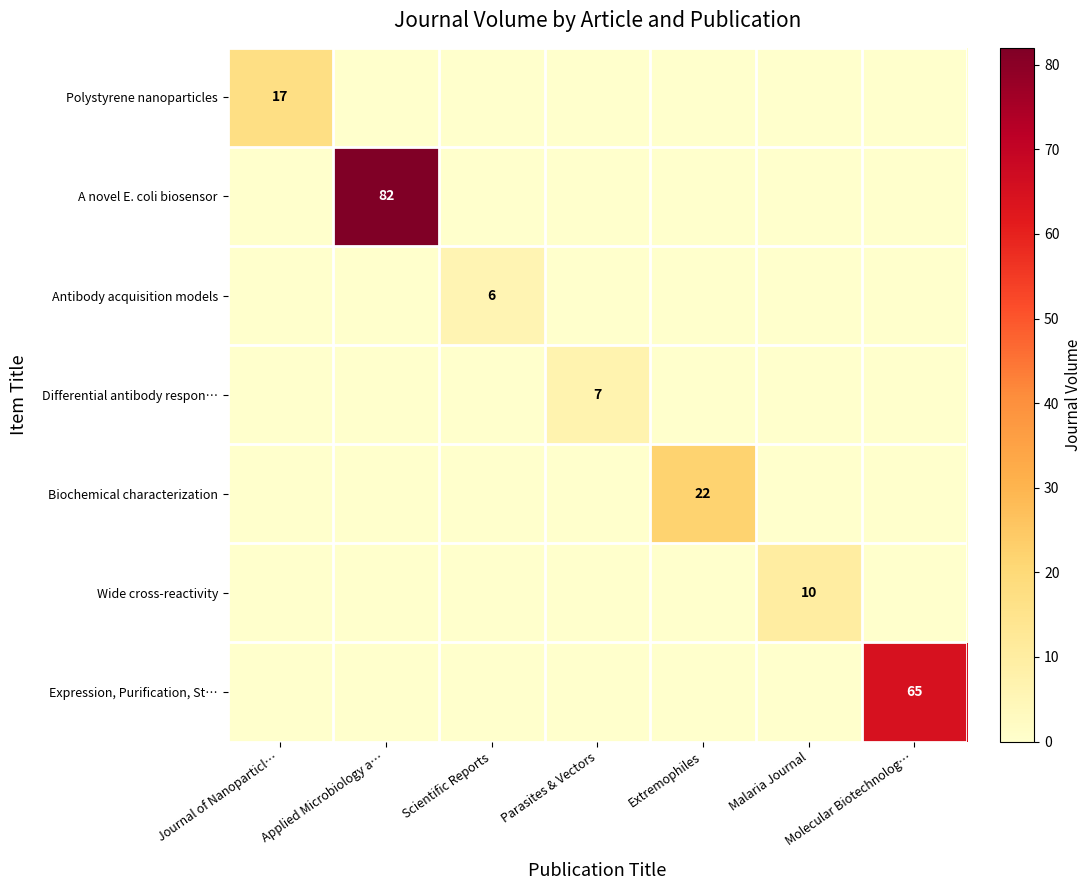

Rank the categories by Biochemical characterization value from lowest to highest.

Journal of Nanoparticl…, Applied Microbiology a…, Scientific Reports, Parasites & Vectors, Malaria Journal, Molecular Biotechnolog…, Extremophiles